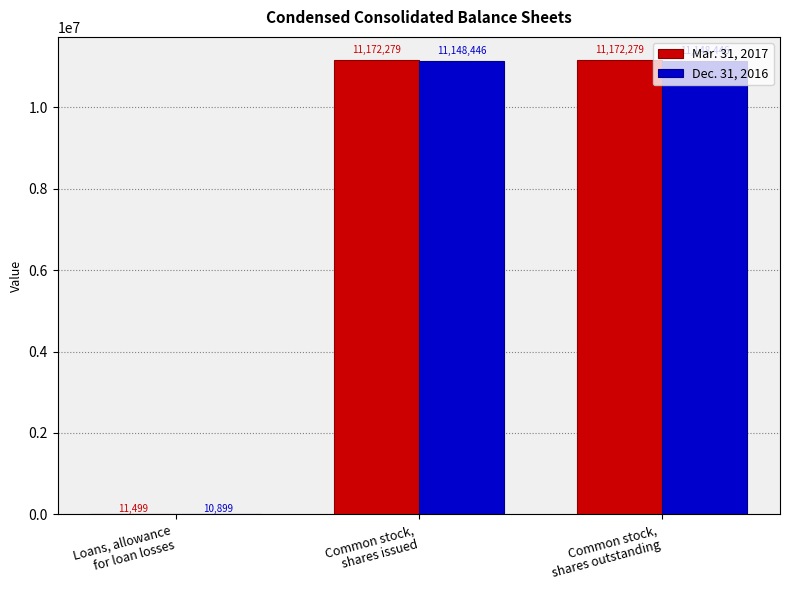

What is the greatest value displayed?

11172279